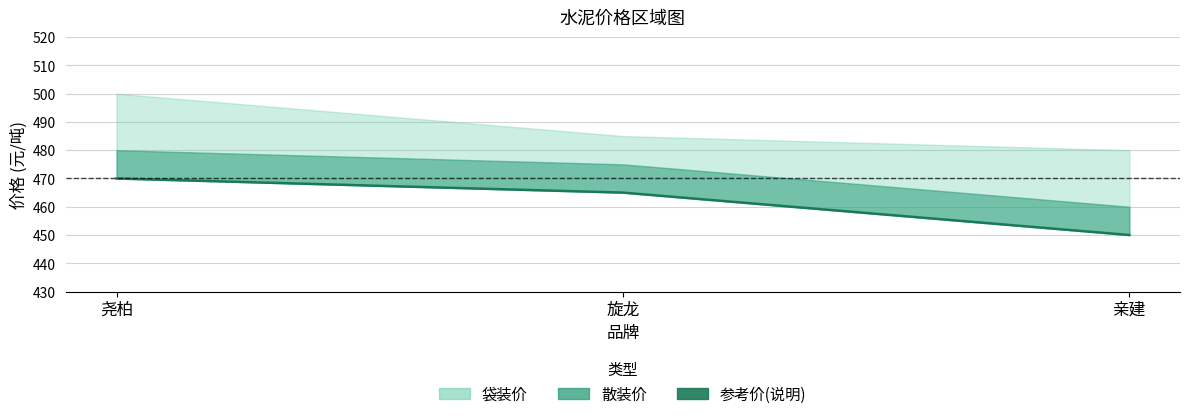

Is it true that the value at 旋龙 is 465?

True